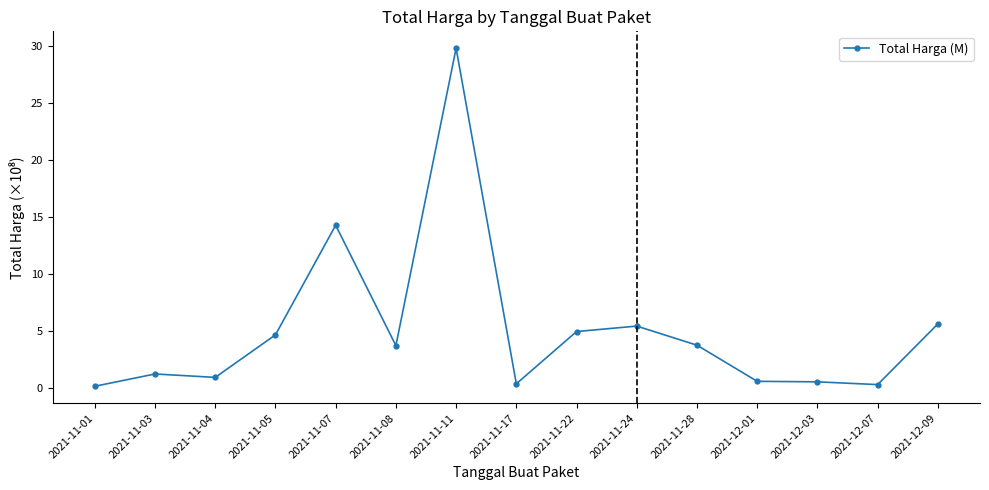

What is the sum of the values at 2021-11-24 and 2021-11-01?

5.5